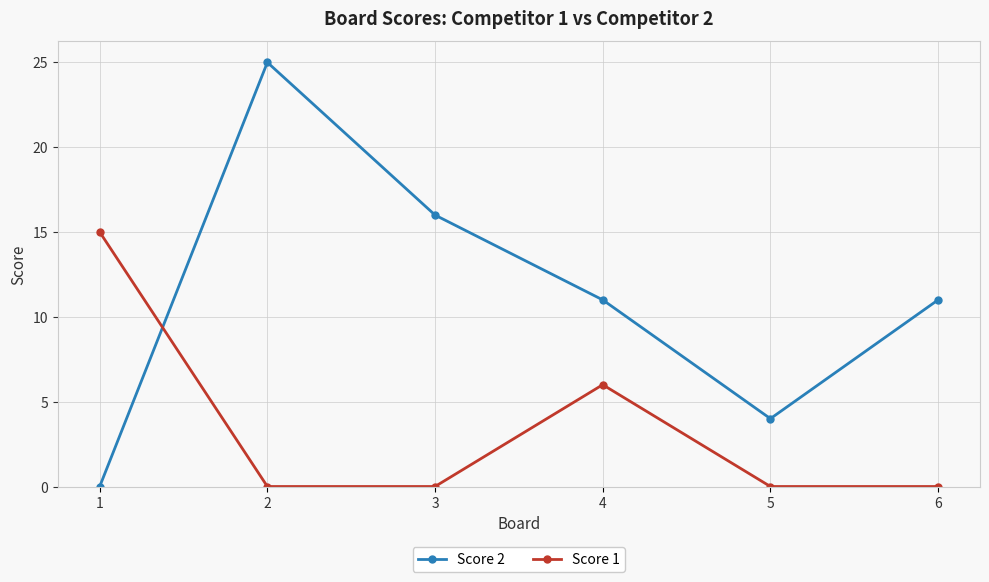

What is the sum of all Score 2 values?

67